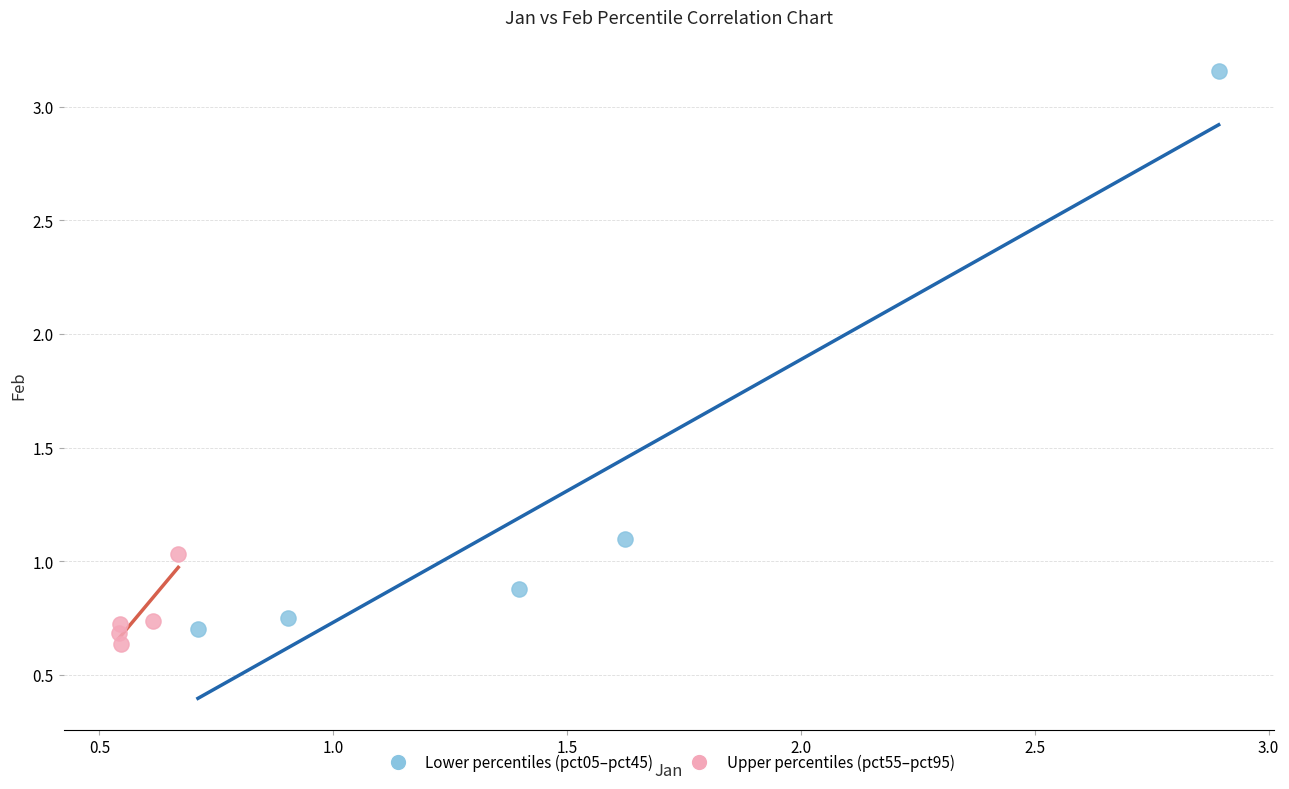

Which series contains the highest Y value?

Lower percentiles (pct05–pct45)